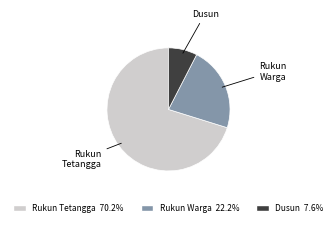

Approximately how many times larger is the value at Rukun Tetangga compared to Dusun?

9.3